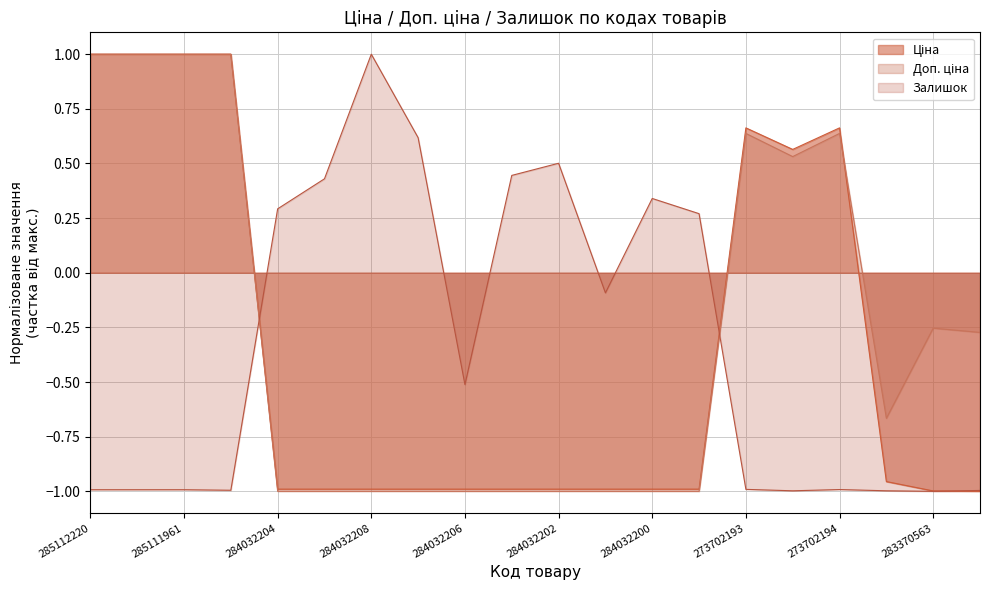

Reading left to right, what are all the values shown in this chart?

Ціна: 285112220=1.0	285112217=1.0	285111961=1.0	285111912=1.0	284032204=-1.0	284032203=-1.0	284032208=-1.0	284032207=-1.0	284032206=-1.0	284032205=-1.0	284032202=-1.0	284032201=-1.0	284032200=-1.0	284032199=-1.0	273702193=0.7	248922198=0.6	273702194=0.7	283280563=-1.0	283370563=-1.0	283340563=-1.0
Доп. ціна: 285112220=1.0	285112217=1.0	285111961=1.0	285111912=1.0	284032204=-1.0	284032203=-1.0	284032208=-1.0	284032207=-1.0	284032206=-1.0	284032205=-1.0	284032202=-1.0	284032201=-1.0	284032200=-1.0	284032199=-1.0	273702193=0.6	248922198=0.5	273702194=0.6	283280563=-0.7	283370563=-0.3	283340563=-0.3
Залишок: 285112220=-1.0	285112217=-1.0	285111961=-1.0	285111912=-1.0	284032204=0.3	284032203=0.4	284032208=1.0	284032207=0.6	284032206=-0.5	284032205=0.4	284032202=0.5	284032201=-0.1	284032200=0.3	284032199=0.3	273702193=-1.0	248922198=-1.0	273702194=-1.0	283280563=-1.0	283370563=-1.0	283340563=-1.0